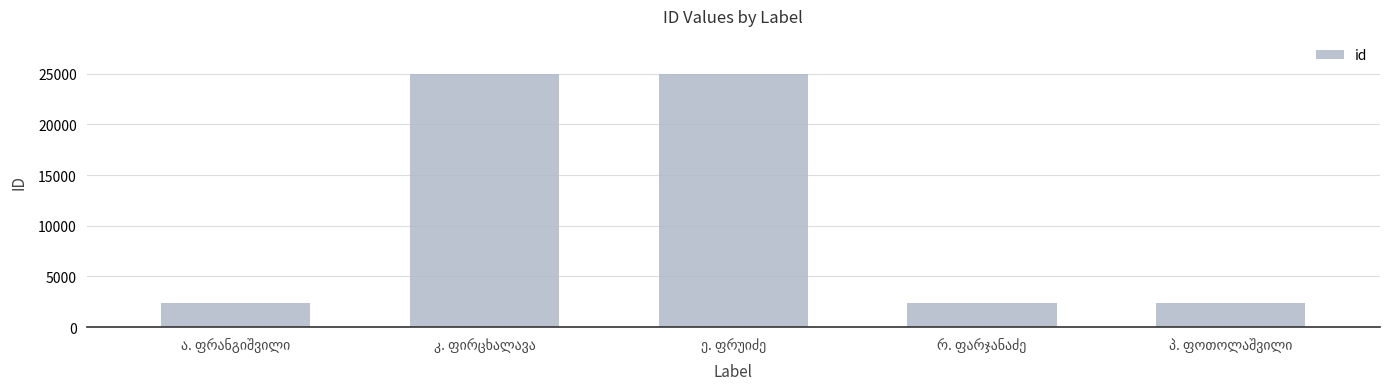

What is the value of the 3rd bar from the left?

24987